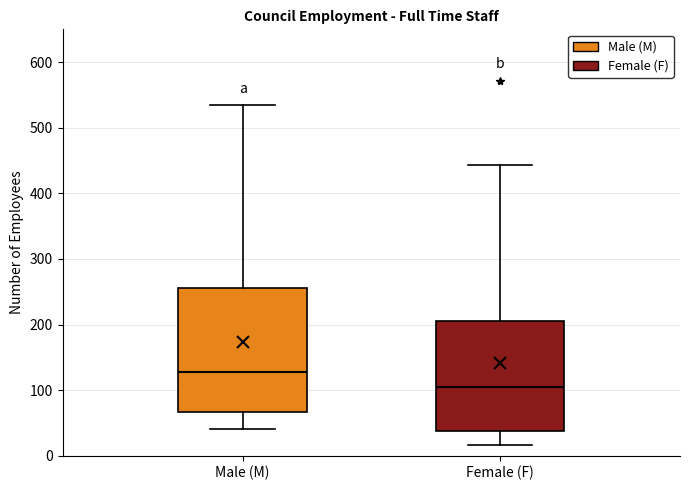

Reading left to right, transcribe this box plot: for each box, give where its median line is, the range the box spans, and where its two whiskers end, as read against the y-axis. The values are not printed on the chart, so give them approximately, as read against the axis.

Male (M): median 130, box 70 to 260, whiskers 40 to 530
Female (F): median 100, box 40 to 210, whiskers 20 to 440